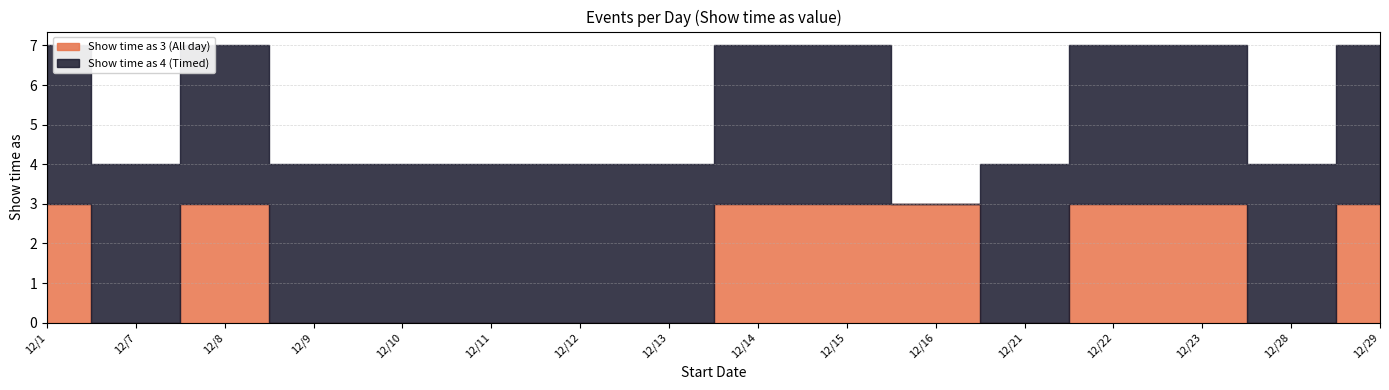

Reading left to right, what are all the values shown in this chart?

Show time as 3 (All day): 3	0	3	0	0	0	0	0	3	3	3	0	3	3	0	3
Show time as 4 (Timed): 4	4	4	4	4	4	4	4	4	4	0	4	4	4	4	4